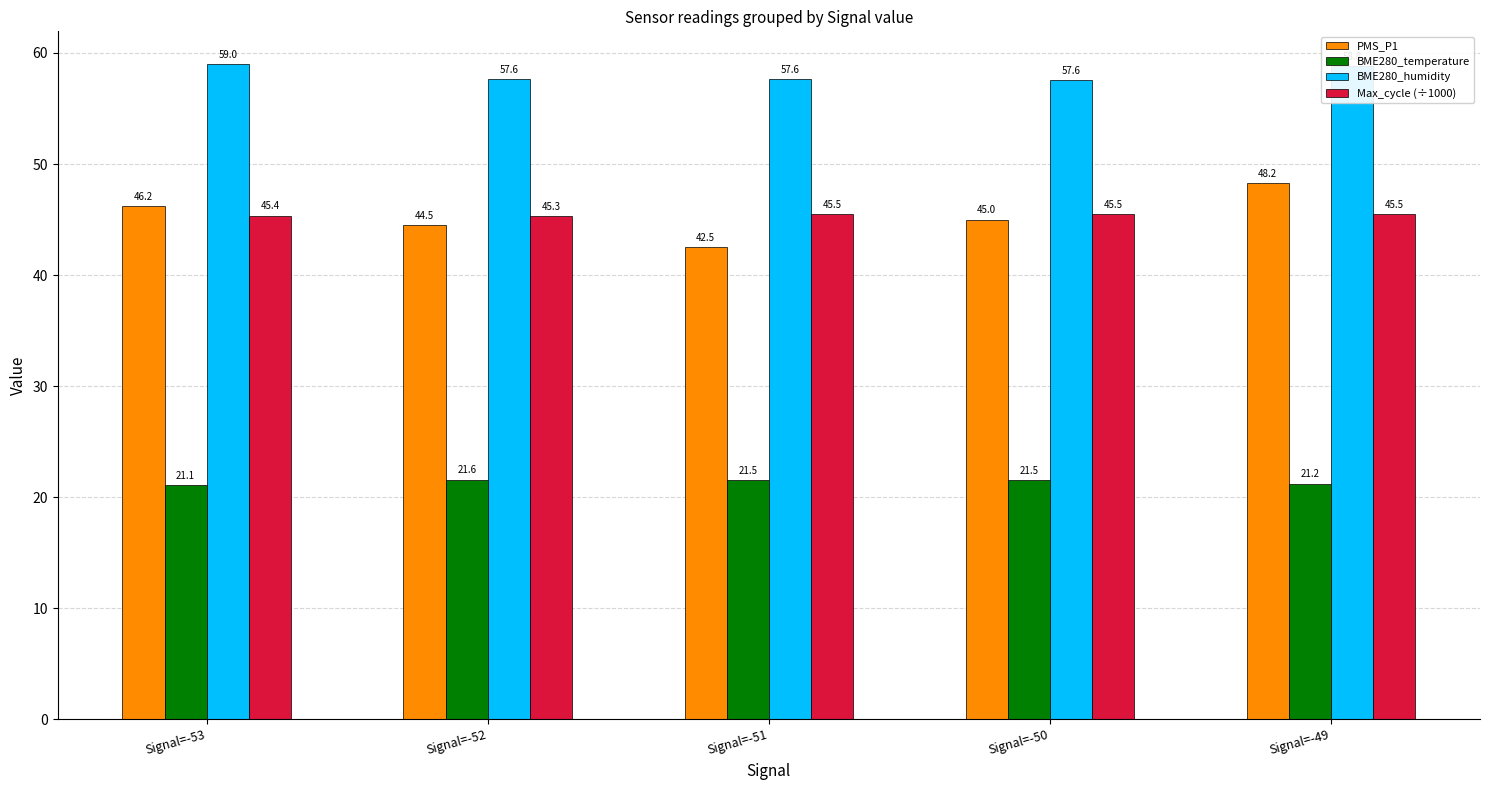

Rank the series by their maximum value, from lowest to highest.

BME280_temperature, Max_cycle (÷1000), PMS_P1, BME280_humidity